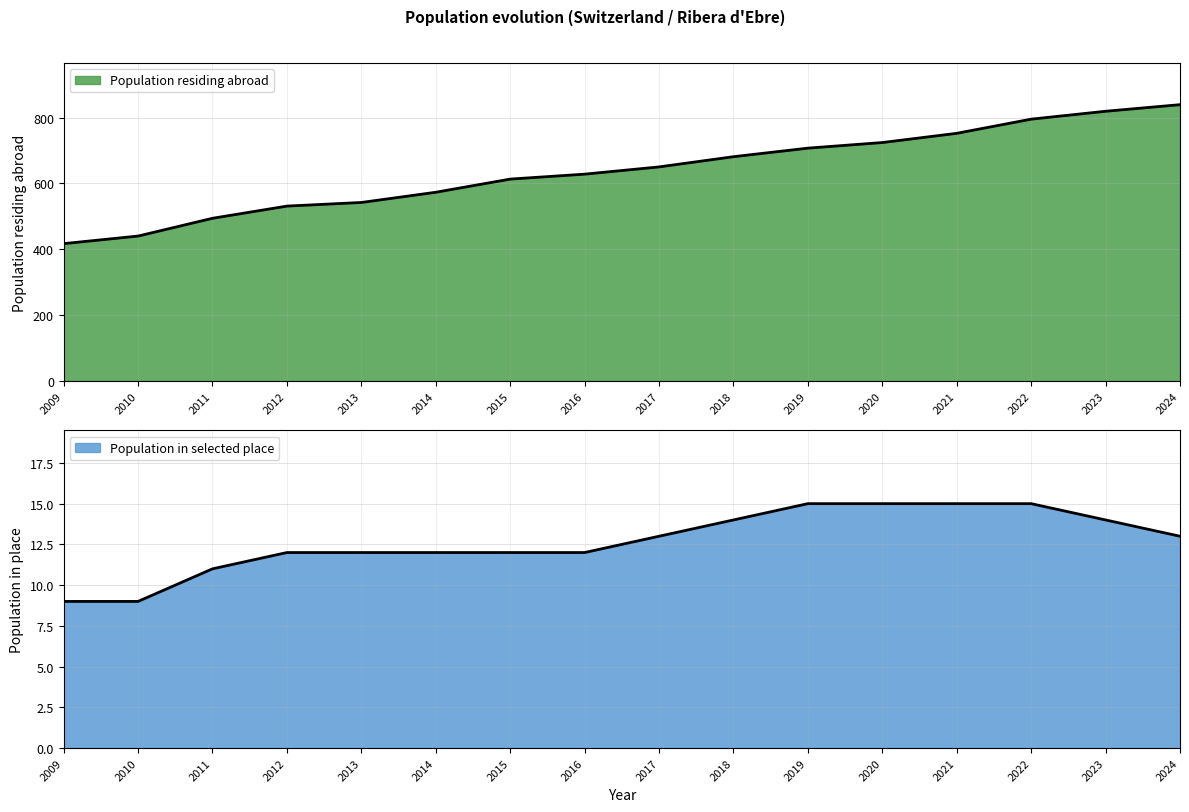

Reading left to right, what are all the values shown in this chart?

Population residing abroad: 417	440	494	531	542	573	613	628	650	681	707	724	752	795	819	839
Population in selected place: 9	9	11	12	12	12	12	12	13	14	15	15	15	15	14	13